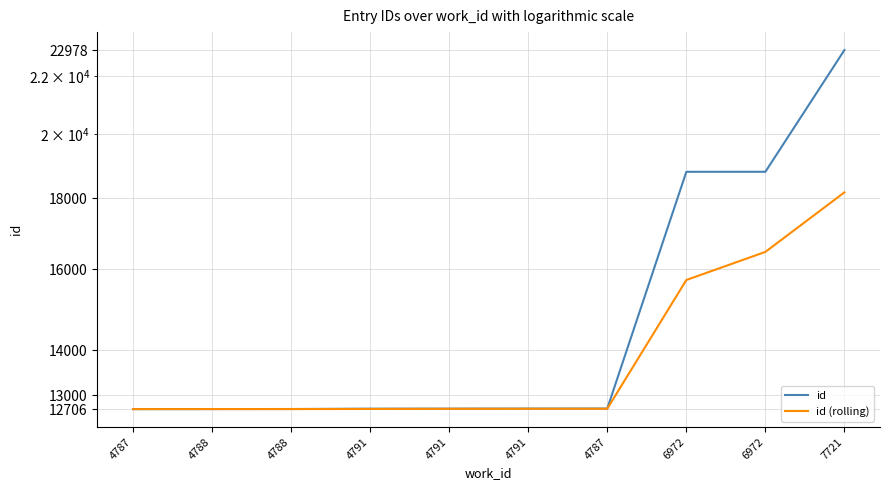

True or false: id has more than 2 points higher than both neighbors.

False